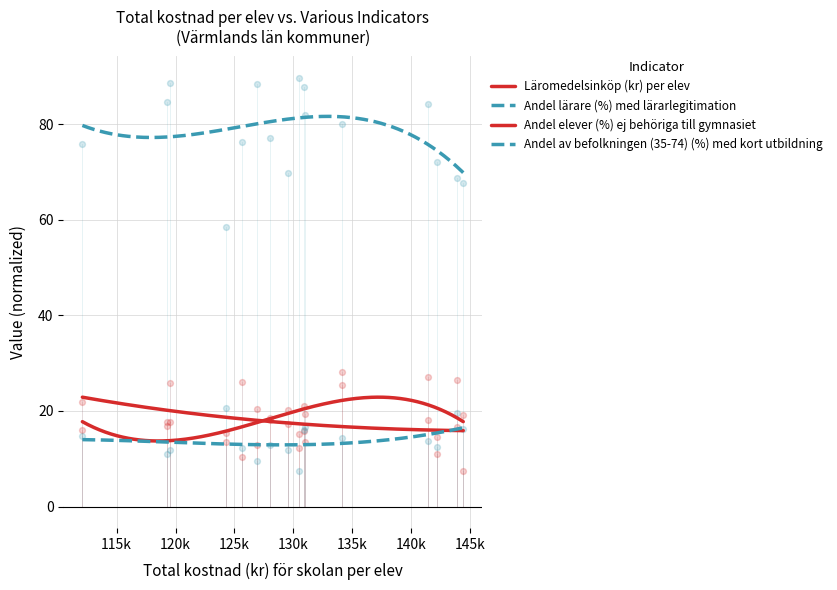

At how many categories does at least one series exceed 84?

6